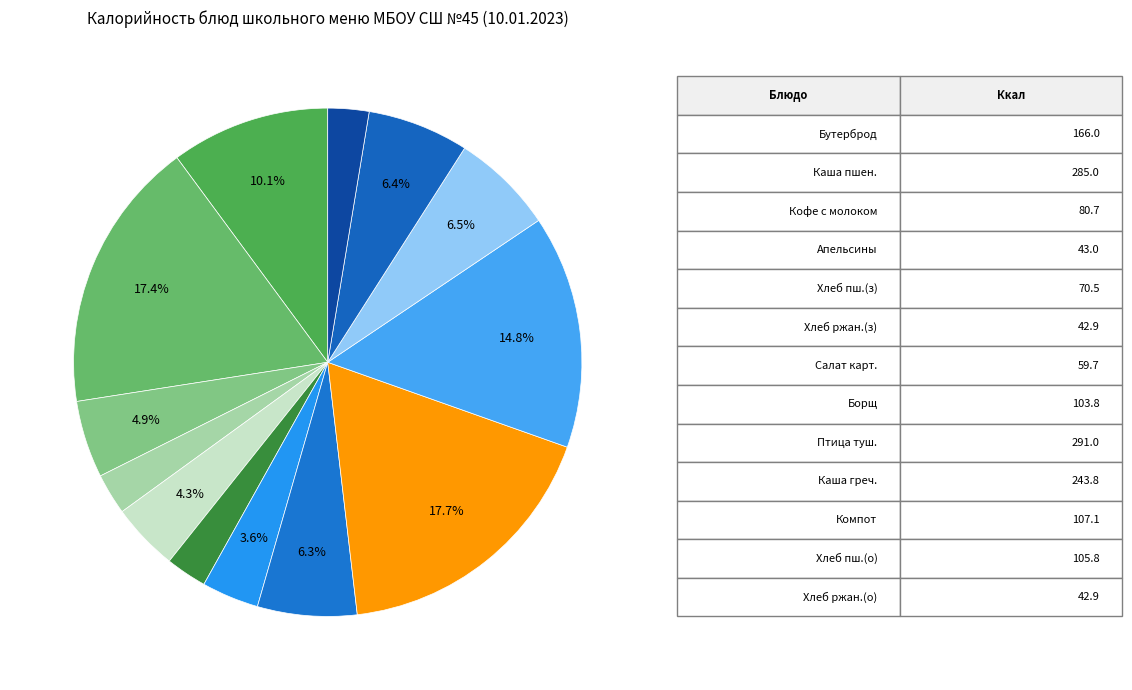

To the nearest percent, what is the average slice percentage?

8%